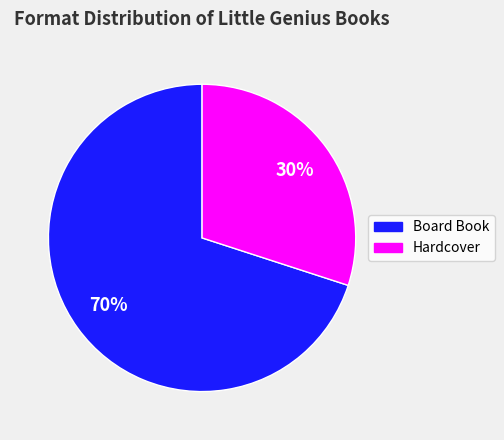

What percentage is the Hardcover slice, to the nearest percent?

30%